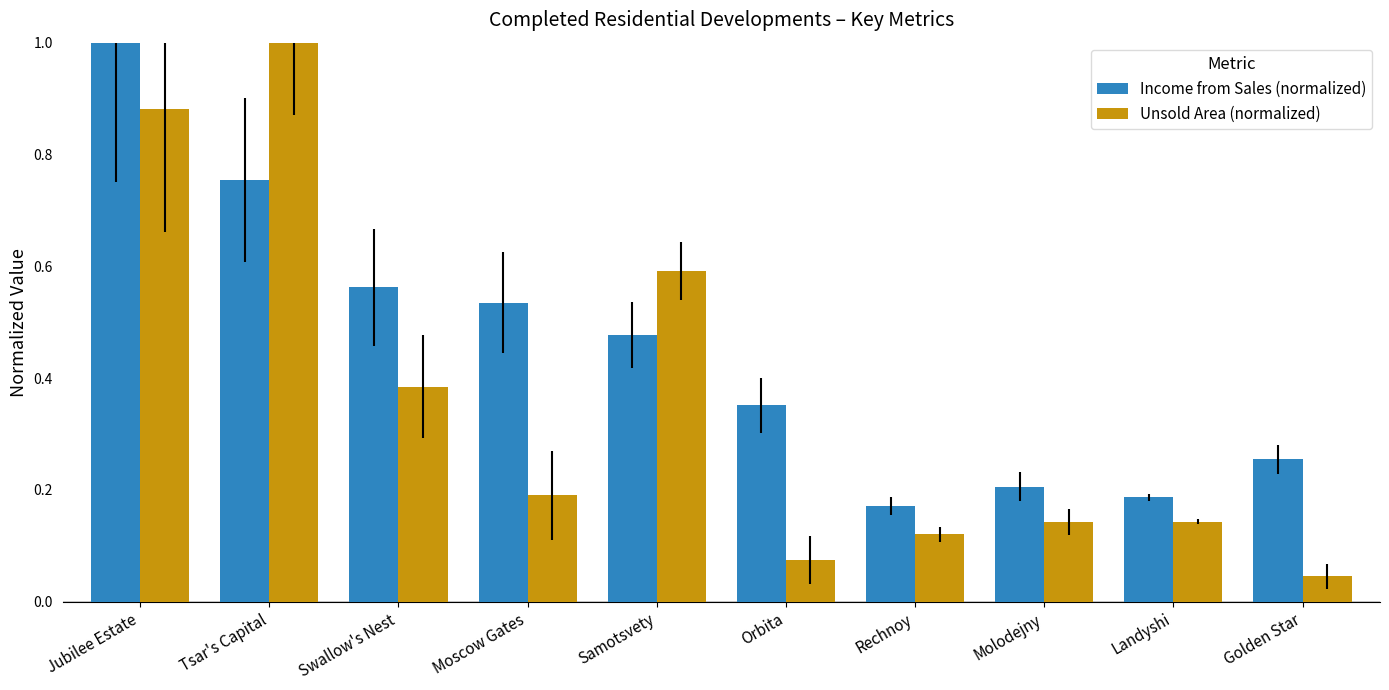

Does the chart contain stacked bars?

No